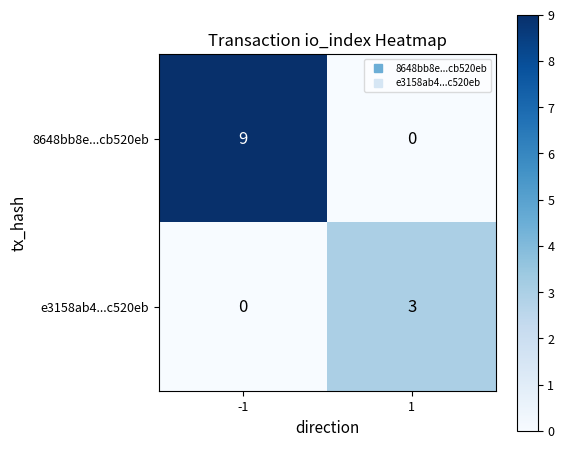

Count the number of data series in this chart.

2